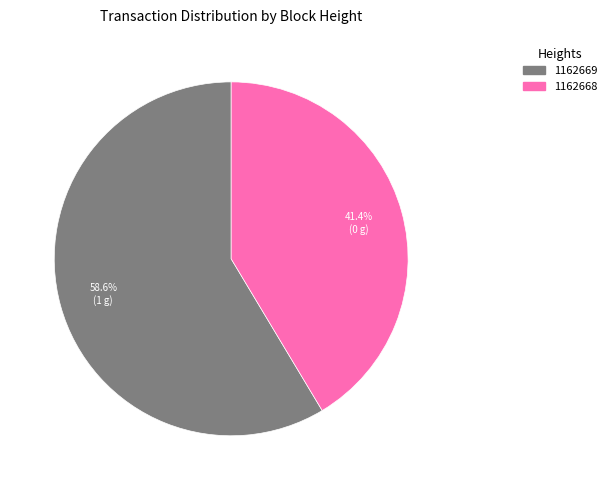

What is the ratio of the value at 1162669 to the value at 1162668?

1.4